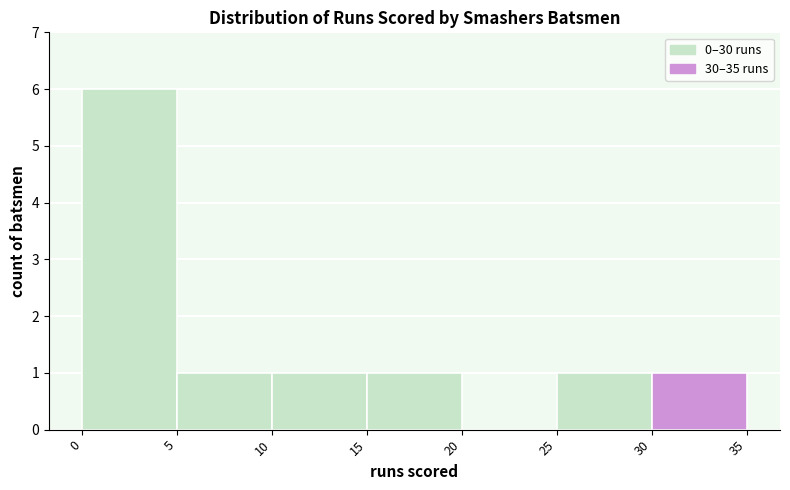

How tall is the bar that spans 10 to 15 on the x-axis? The values are not printed on the chart, so give them approximately, as read against the axis.

1